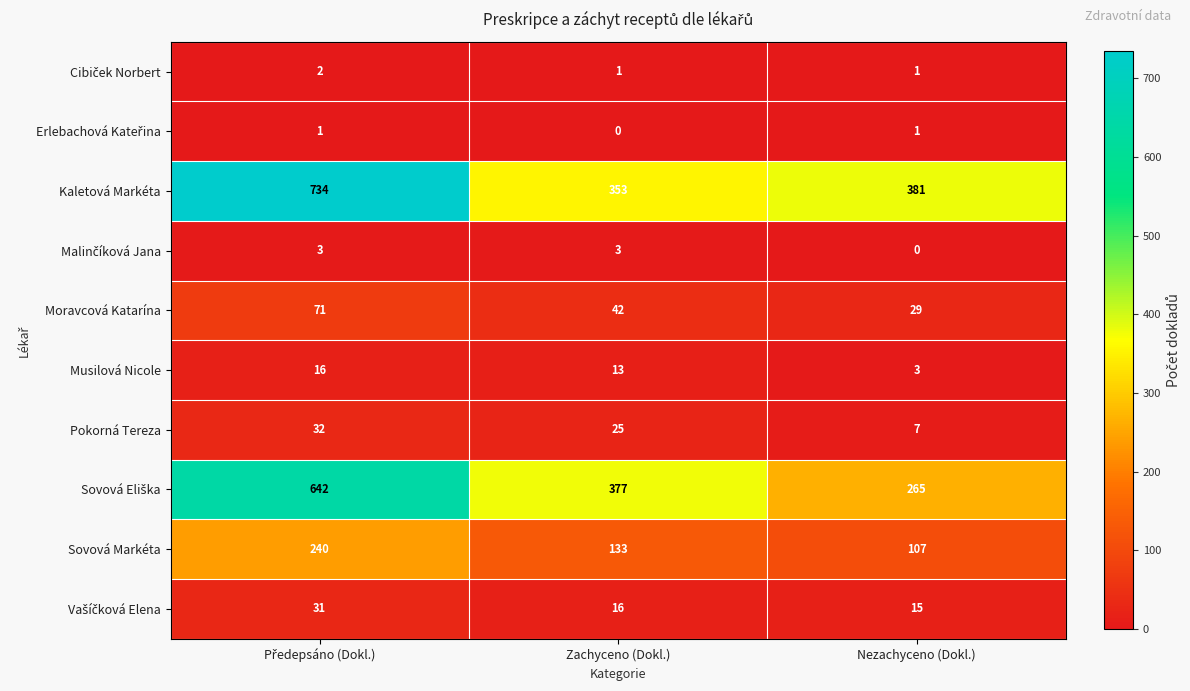

Which series has the widest spread of values?

Kaletová Markéta